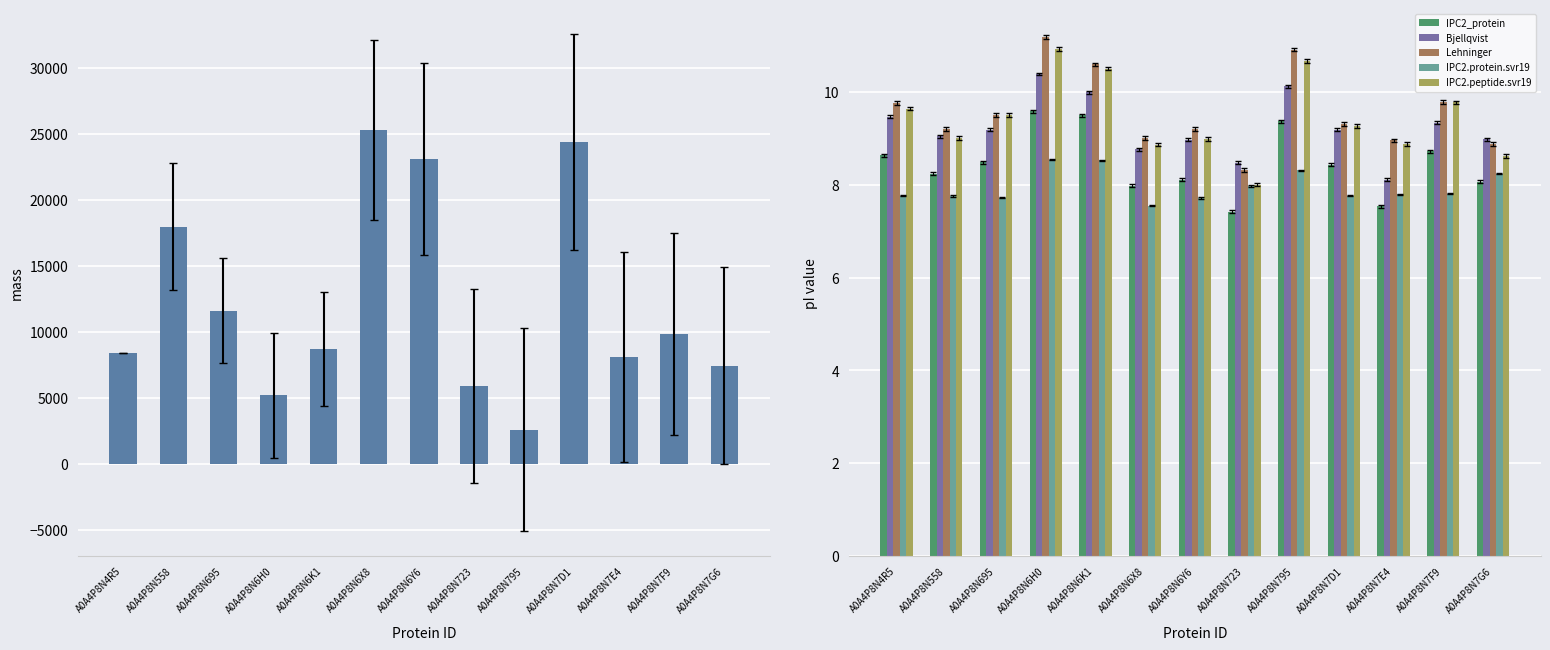

Are the bars horizontal?

No